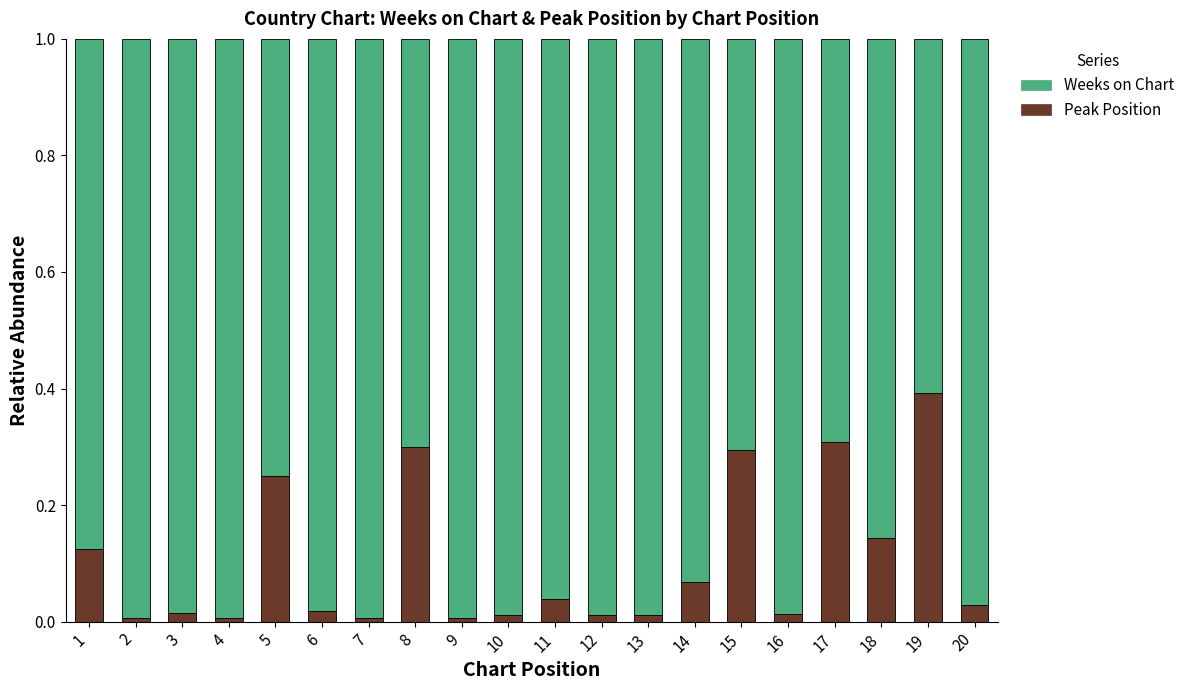

How many bars are there in total?

20